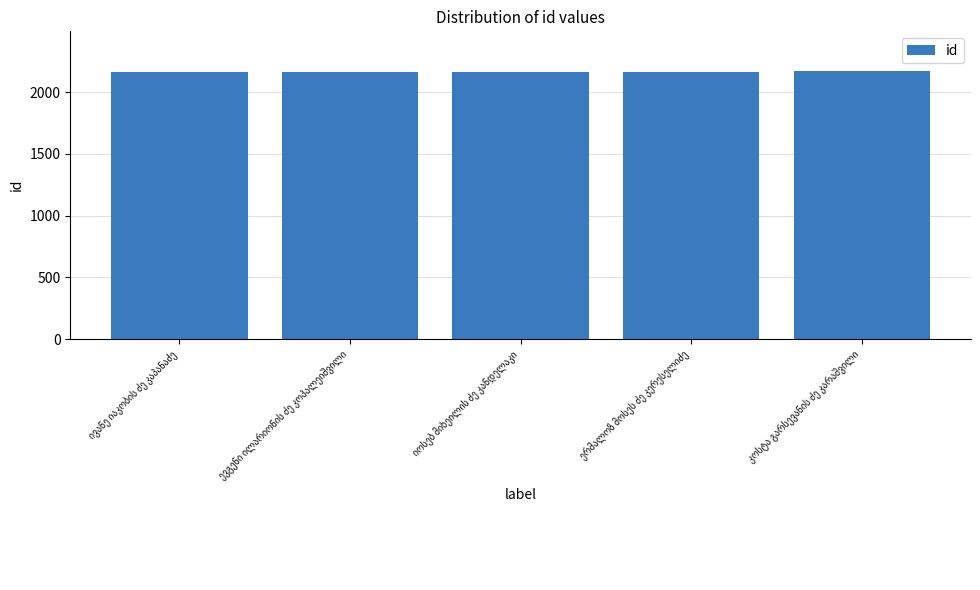

What is the value of the 1st bar from the left?

2165